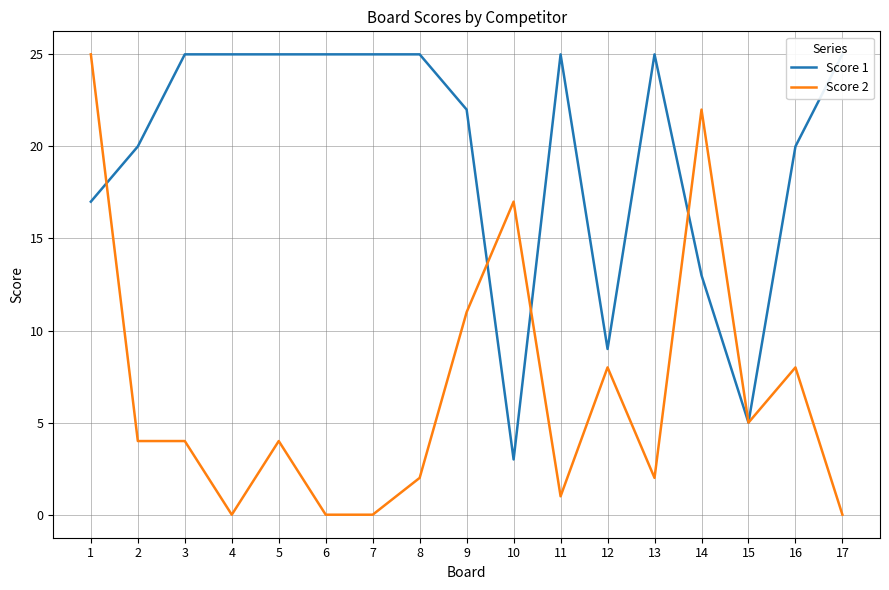

What is the difference between the Score 2 values at 7 and 5?

4